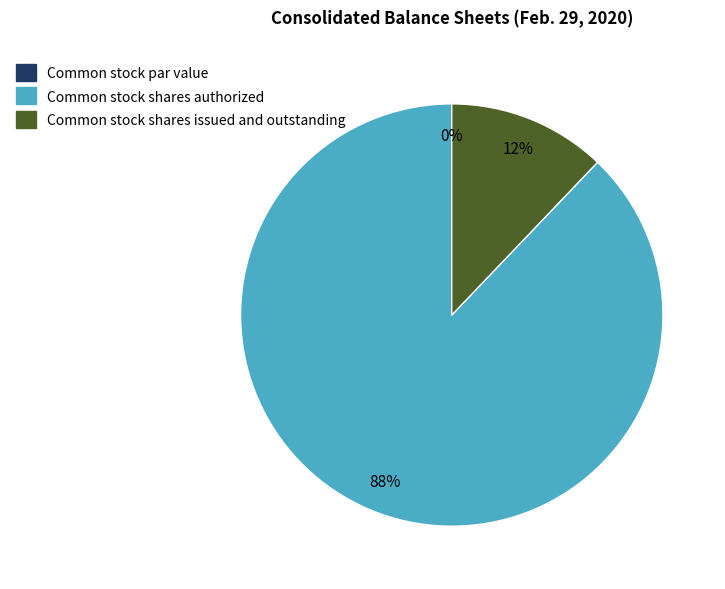

What percentage is the Common stock shares authorized slice, to the nearest percent?

88%